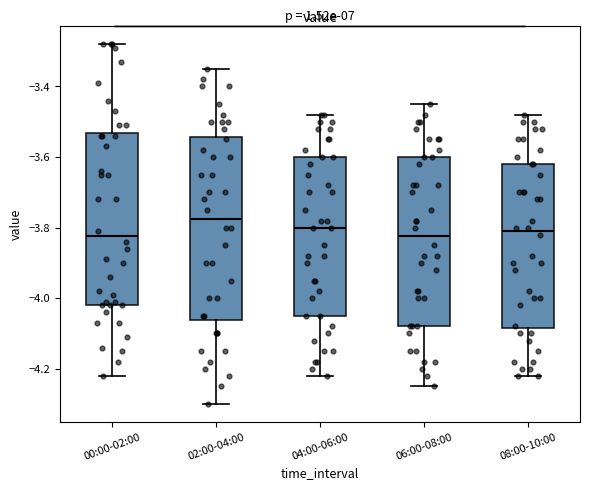

Comparing the boxes themselves (not the whiskers), which one is the tallest?

02:00-04:00